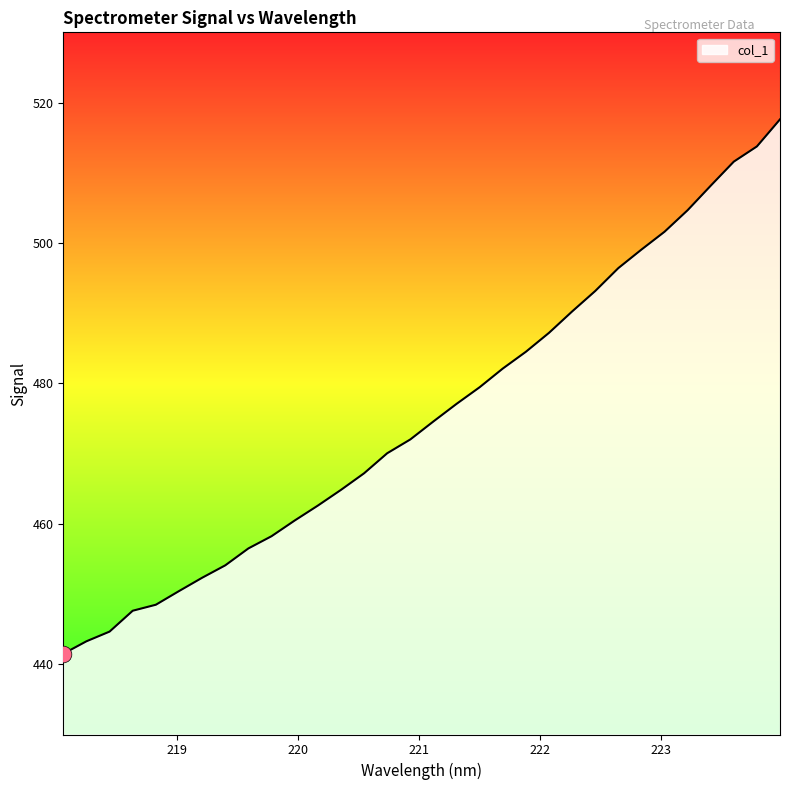

True or false: there are more than 2 points higher than both neighbors.

False